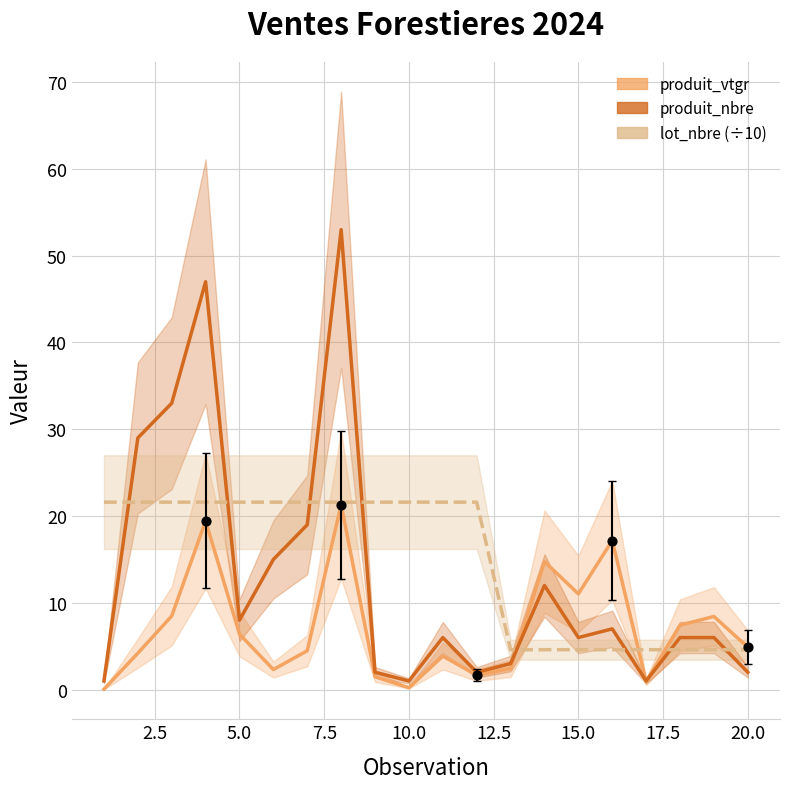

Which series reaches the minimum Y coordinate?

produit_vtgr